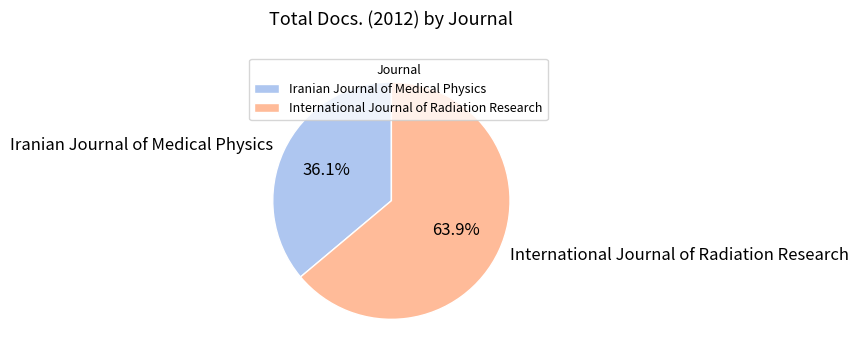

Rank the categories by value from highest to lowest.

International Journal of Radiation Research, Iranian Journal of Medical Physics